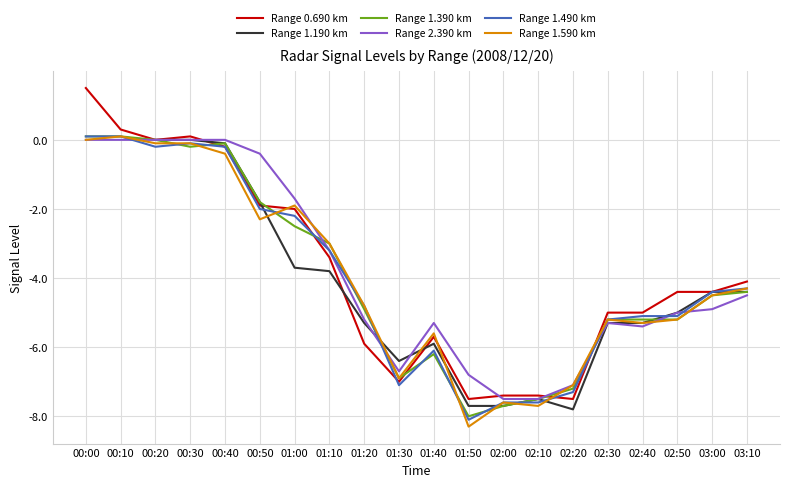

List the labels in order of Range 1.590 km value, largest first.

00:10, 00:00, 00:20, 00:30, 00:40, 01:00, 00:50, 01:10, 03:10, 03:00, 01:20, 02:30, 02:50, 02:40, 01:40, 01:30, 02:20, 02:00, 02:10, 01:50